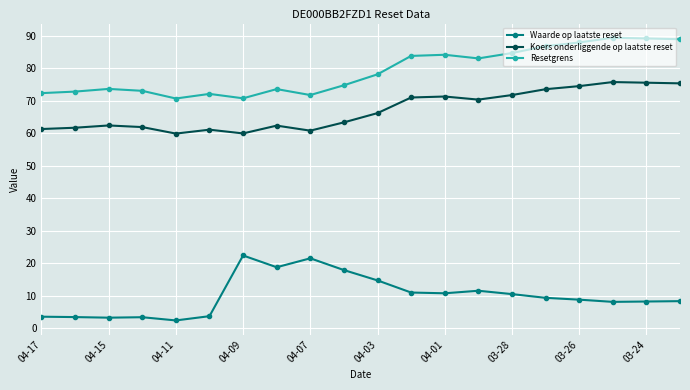

What is the value of the Koers onderliggende op laatste reset point at the 9th from the left?

60.9